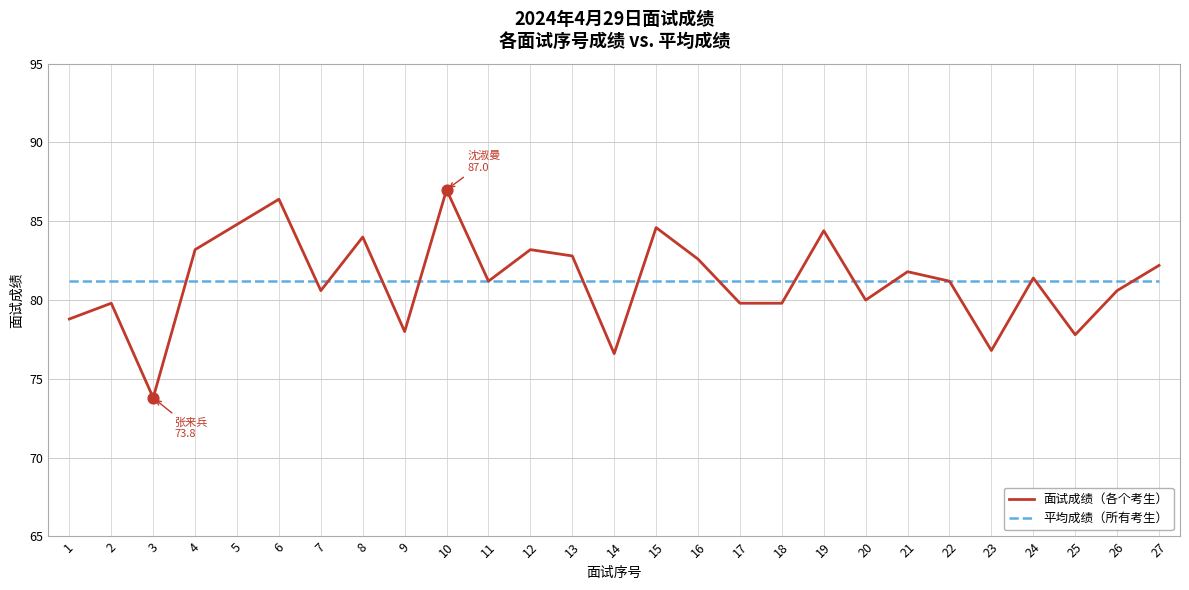

At which category is the sum across all series the highest?

10